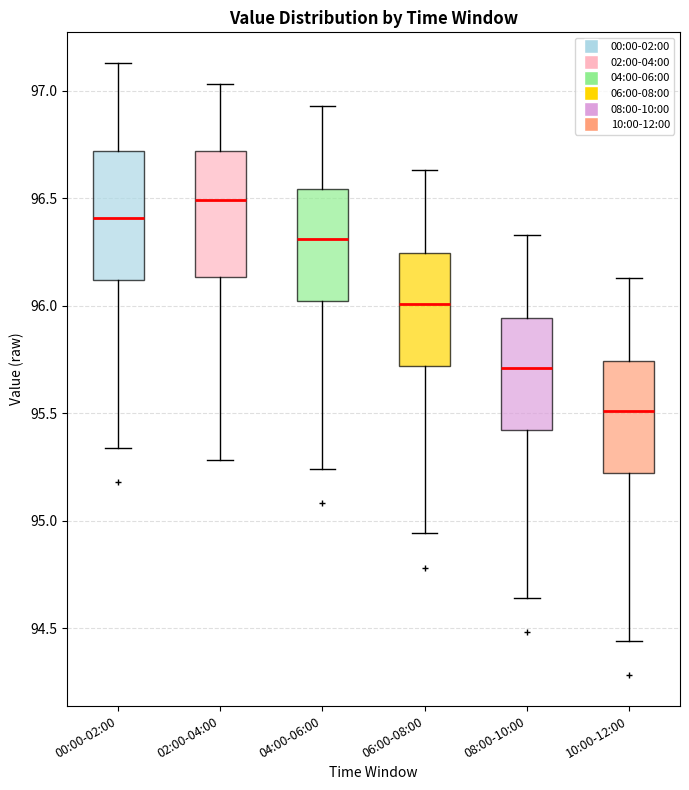

Which box's median line is the highest?

02:00-04:00